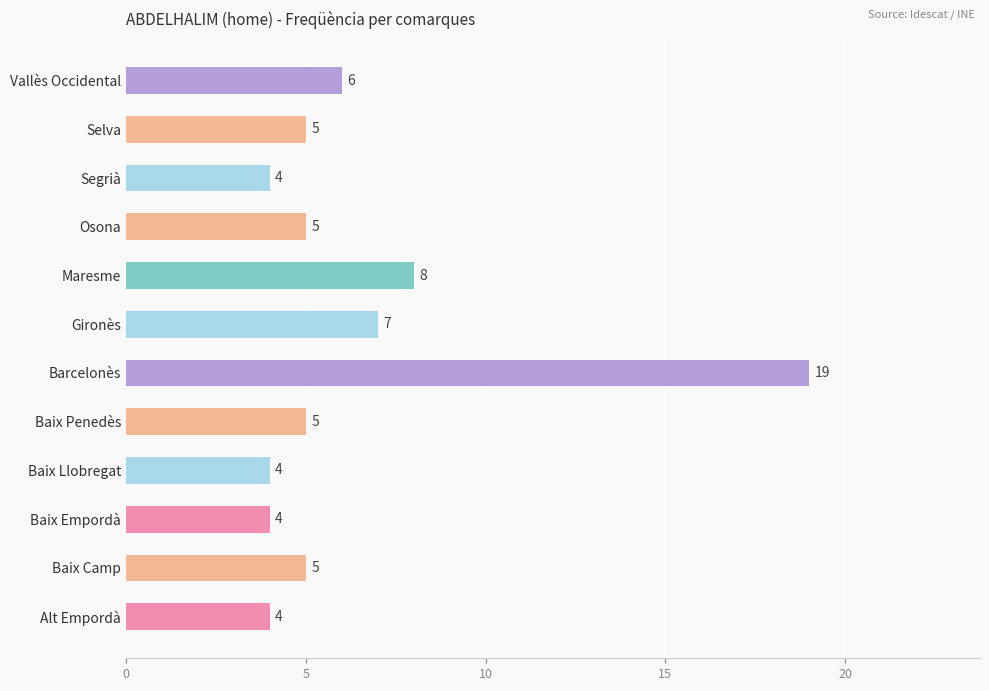

What is the approximate value at Gironès?

7